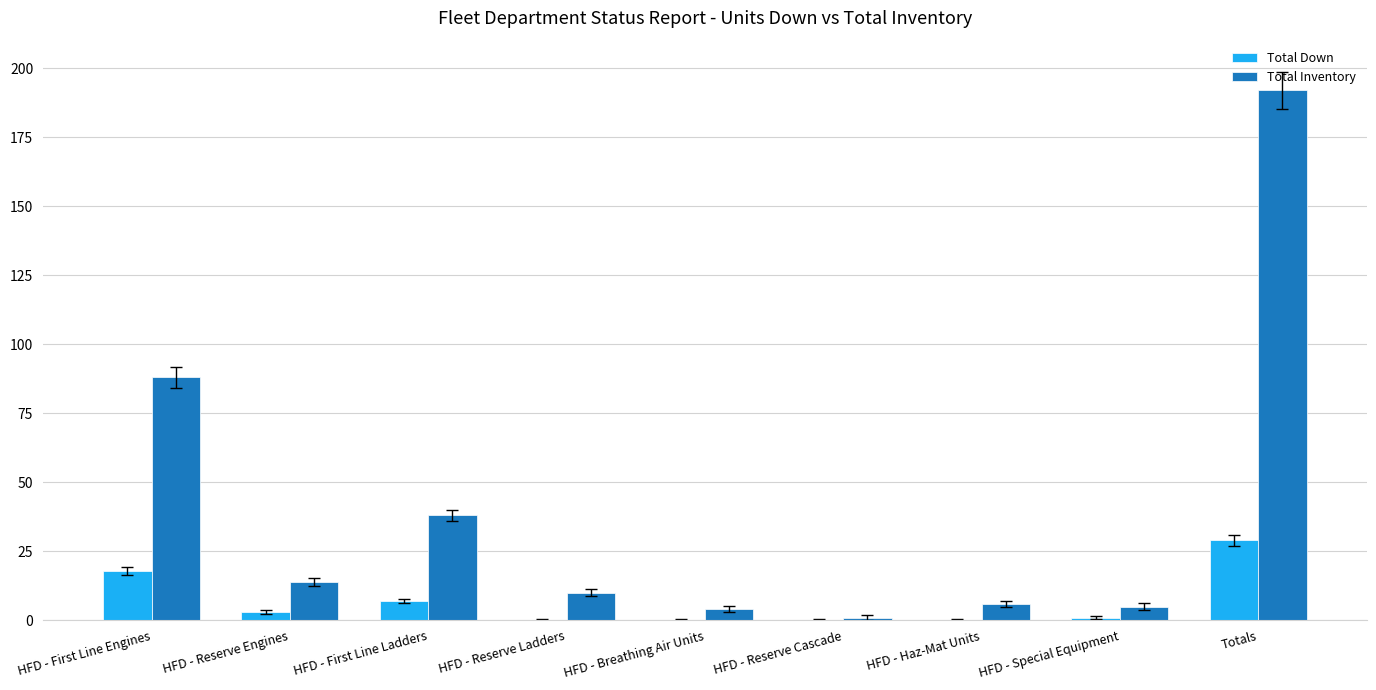

How many data points does each series have?

9